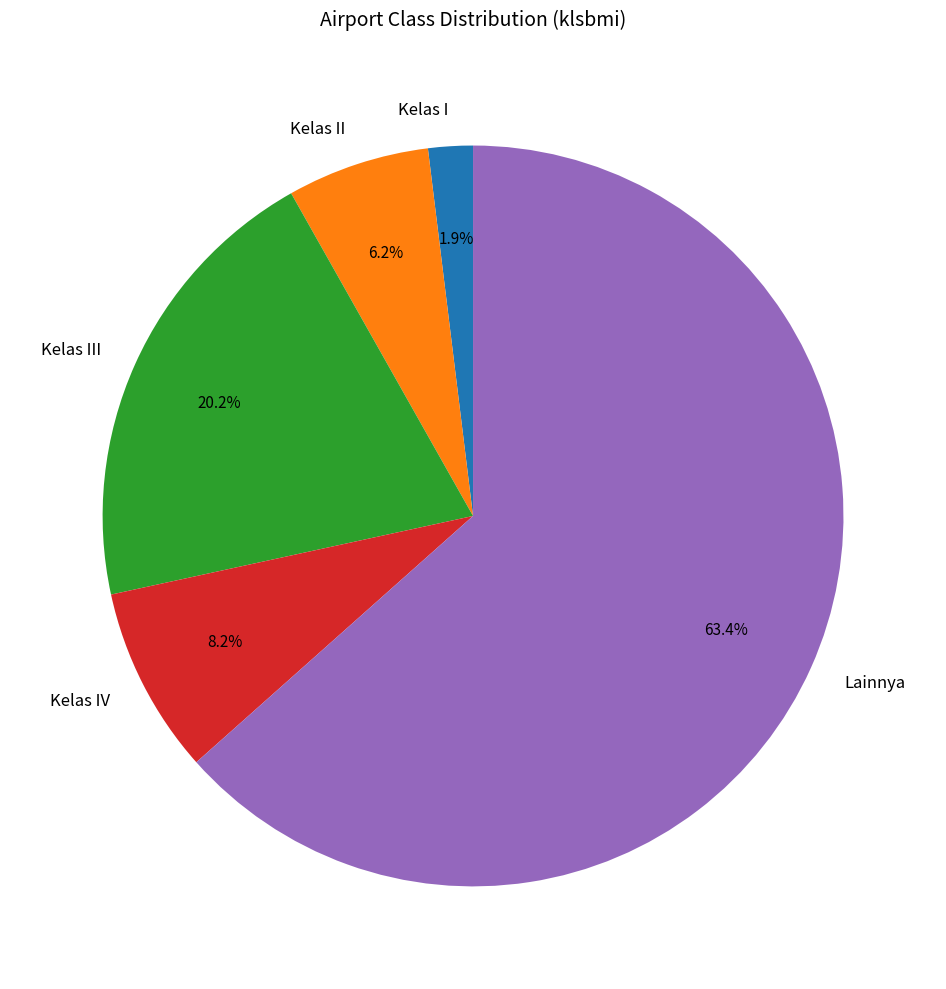

Is the sum of Kelas III and Kelas IV greater than half?

No